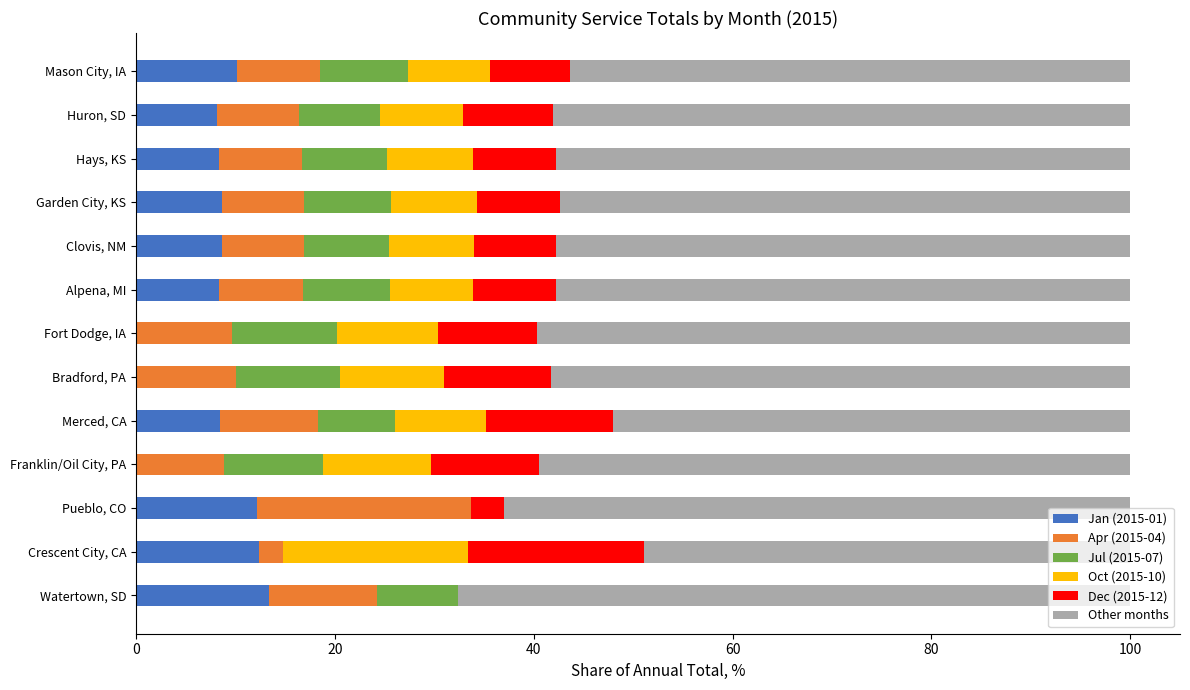

The value of Jan (2015-01) at Watertown, SD is 13.4. True or false?

True